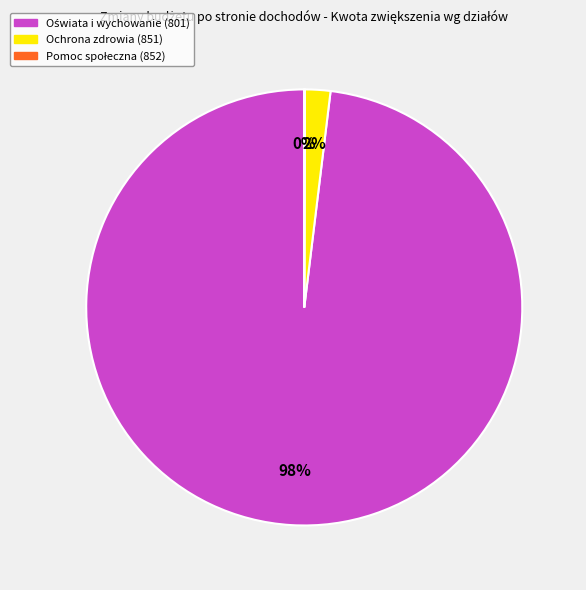

Is it true that Ochrona zdrowia (851) is 14% of the pie?

False